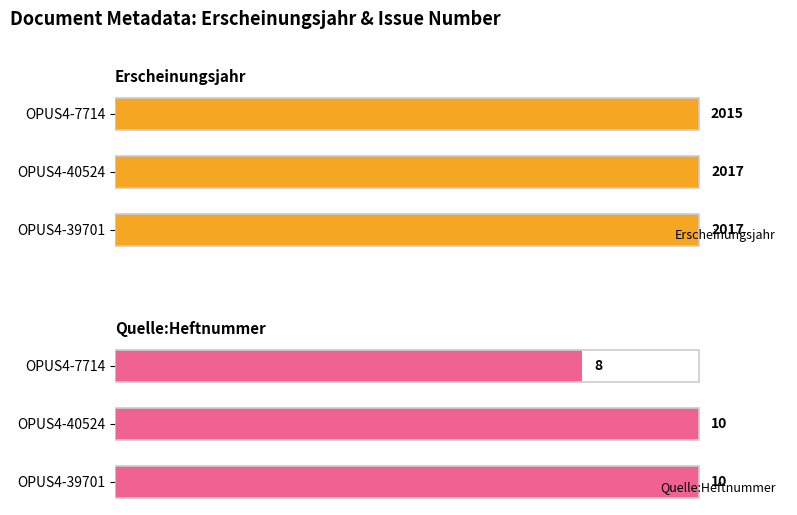

What is the approximate value of Erscheinungsjahr at OPUS4-40524?

2017